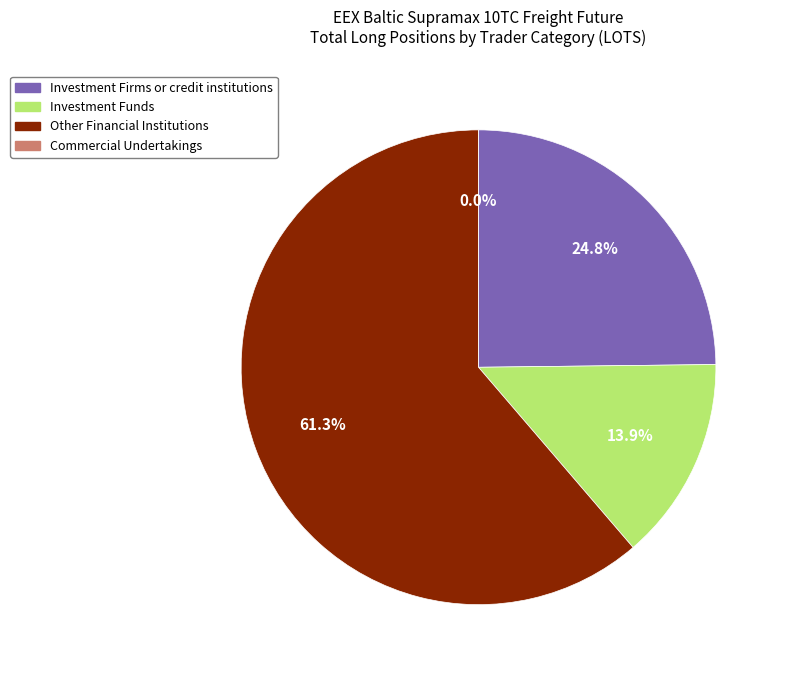

Count the number of slices in the pie.

4